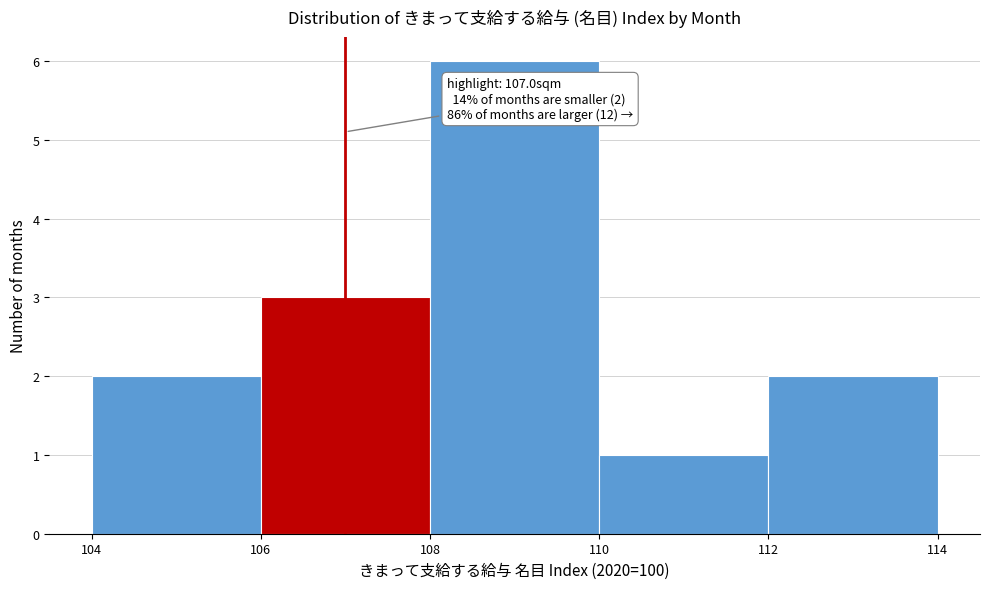

Over which range of the x-axis is the bar tallest?

108 to 110